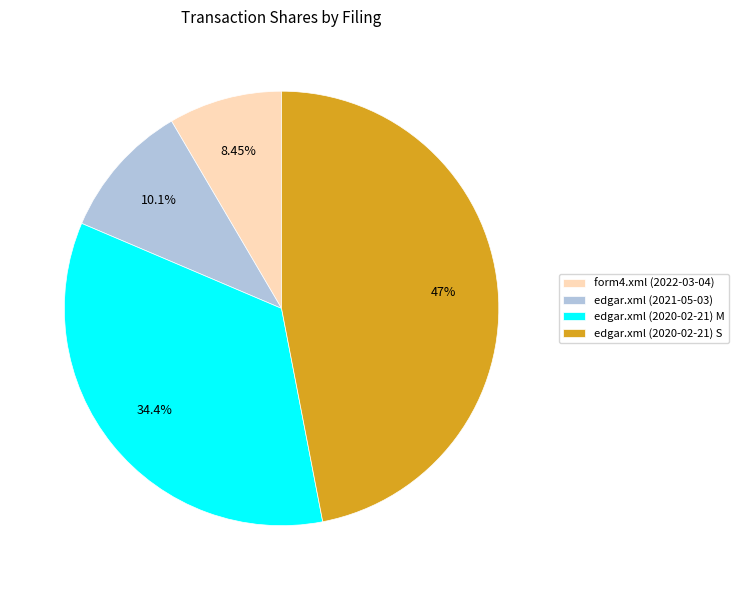

What is the ratio of the value at edgar.xml (2020-02-21) M to the value at edgar.xml (2020-02-21) S?

0.7